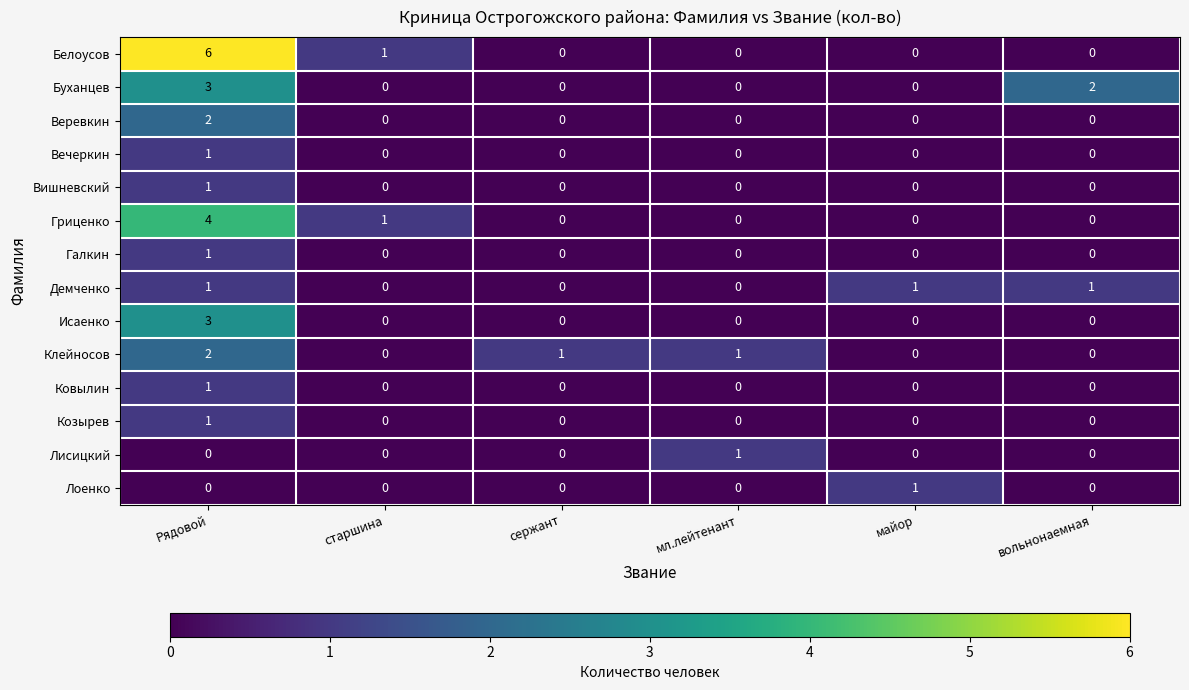

Which series has the largest total across all categories?

Белоусов